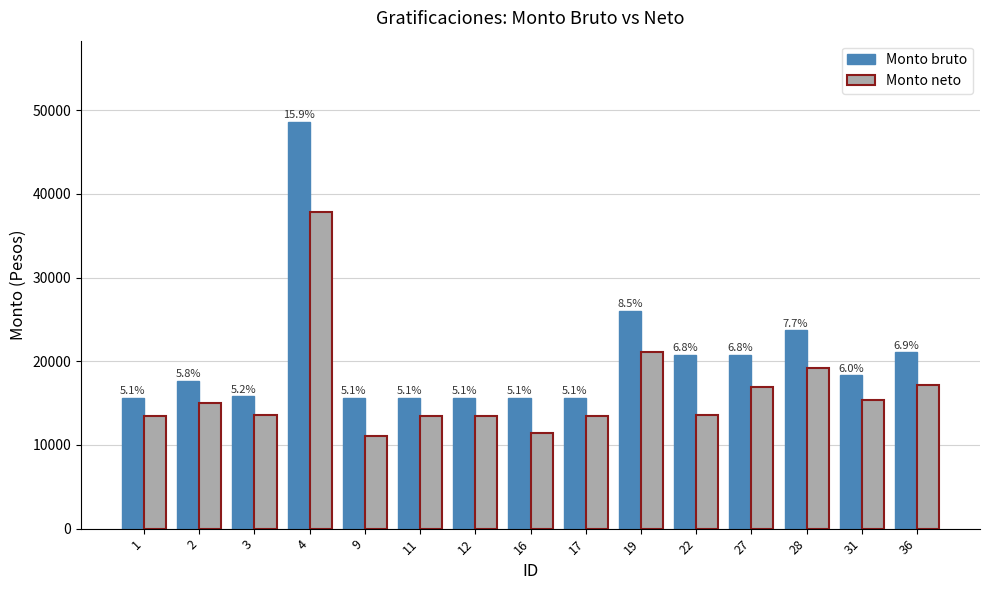

Which series has the largest range (max minus min)?

Monto bruto